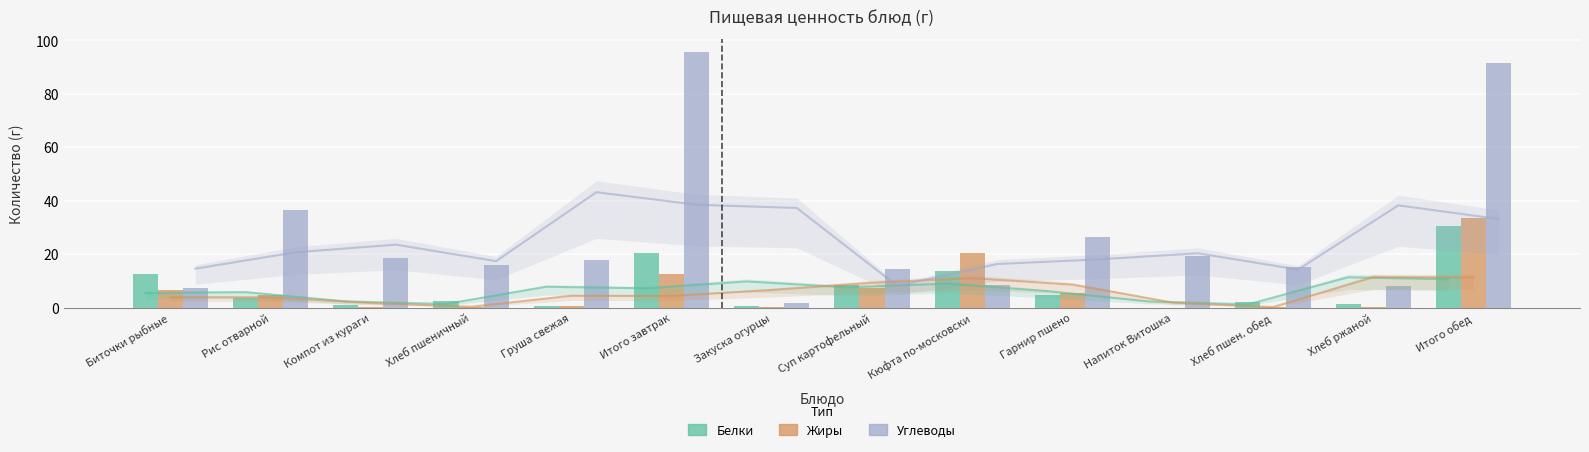

Rank the categories by Жиры value from highest to lowest.

Итого обед, Кюфта по-московски, Итого завтрак, Суп картофельный, Биточки рыбные, Гарнир пшено, Рис отварной, Груша свежая, Хлеб пшеничный, Хлеб пшен. обед, Хлеб ржаной, Закуска огурцы, Компот из кураги, Напиток Витошка